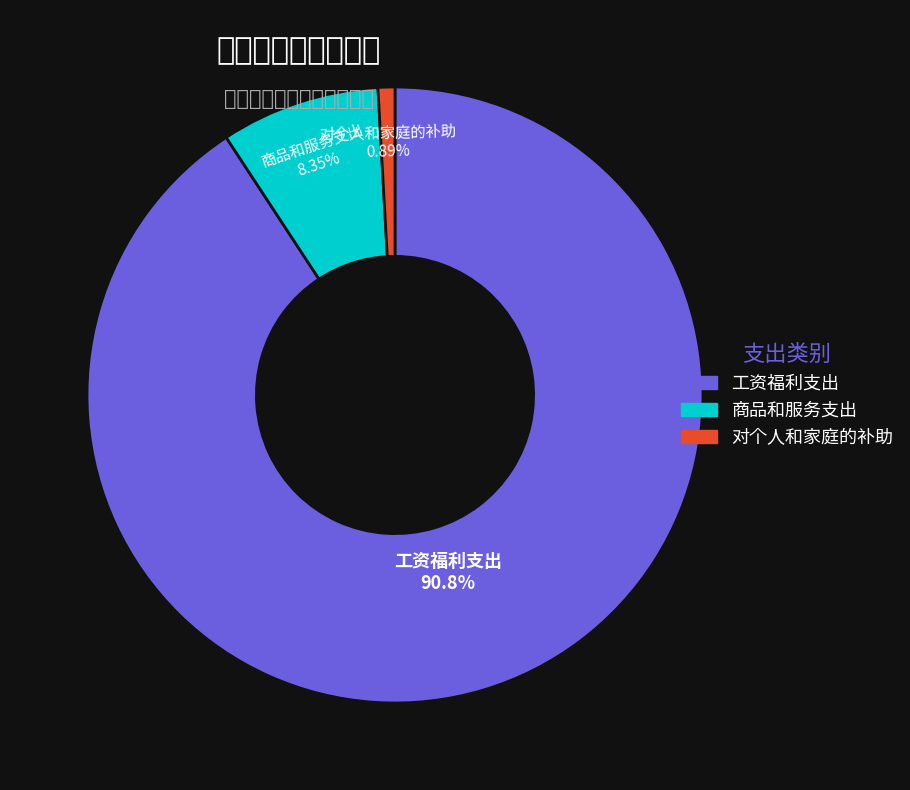

Which slice is the smallest?

对个人和家庭的补助